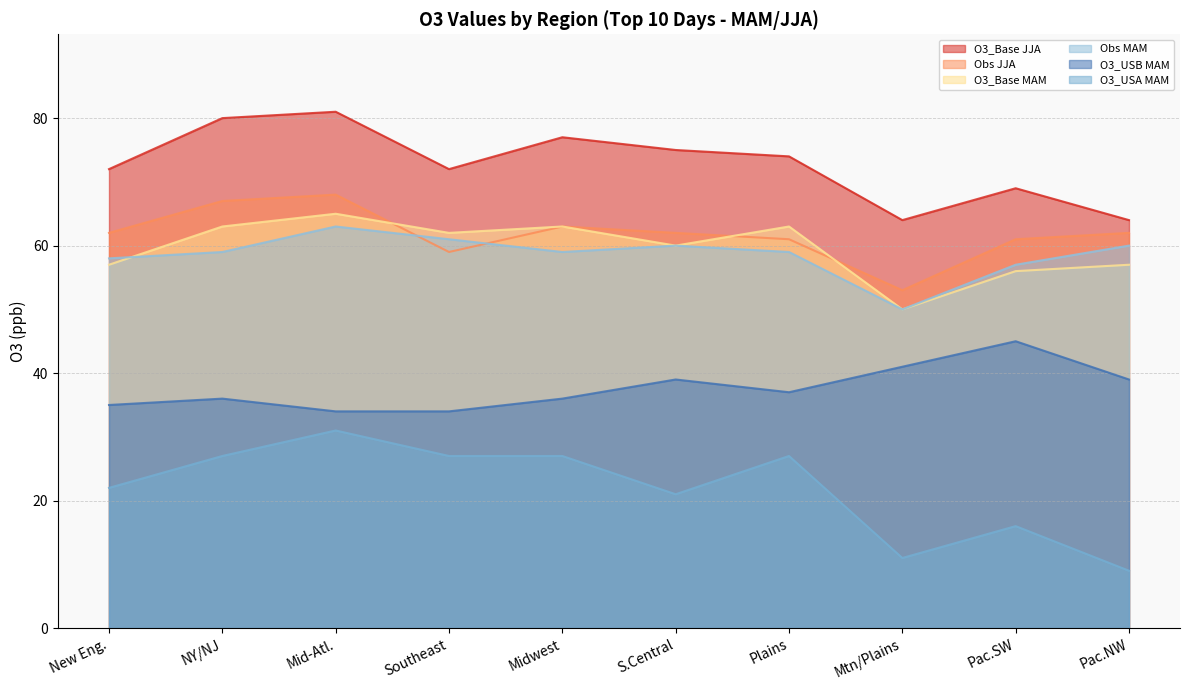

What is the total value across all series at S.Central?

317